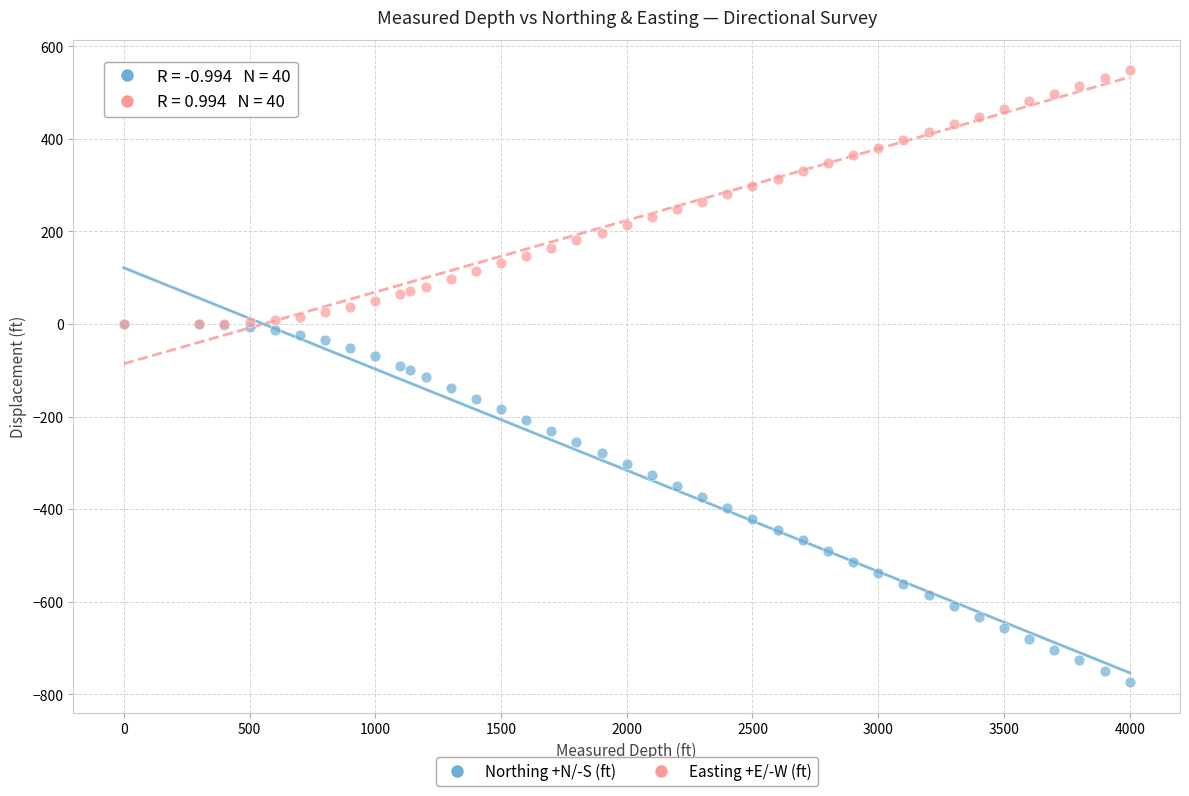

What are all the series names shown in the legend?

Northing +N/-S (ft), Easting +E/-W (ft)